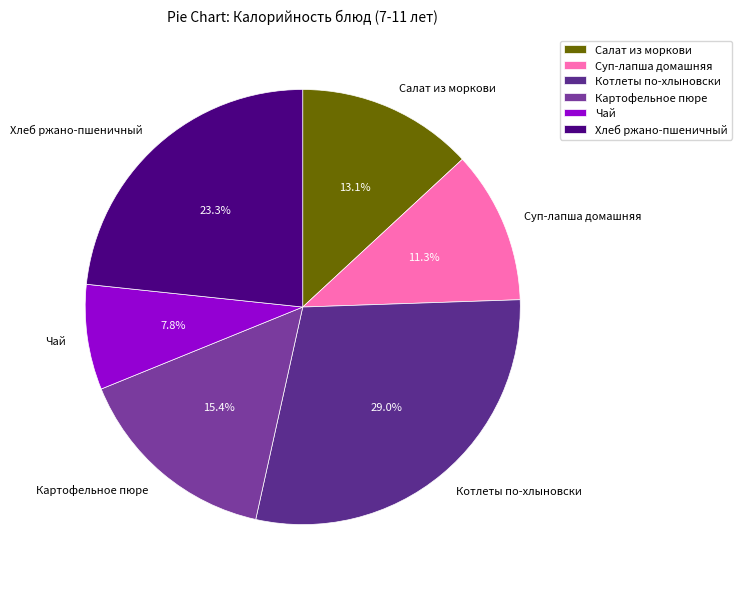

Is the sum of Чай and Хлеб ржано-пшеничный greater than half?

No